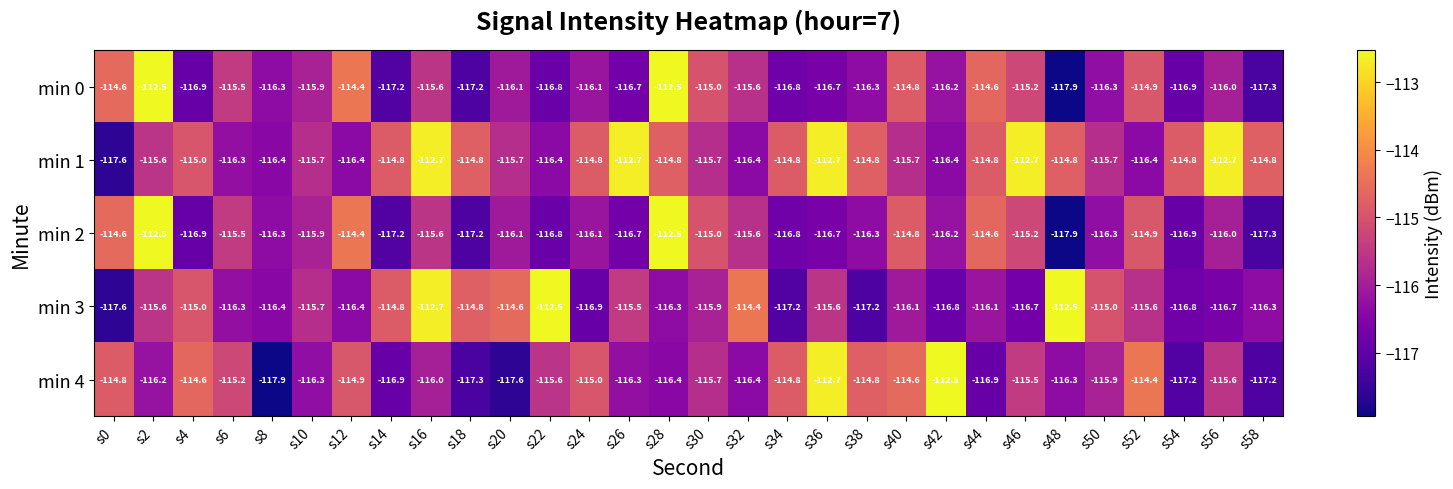

At which label does min 0 reach its minimum?

s48